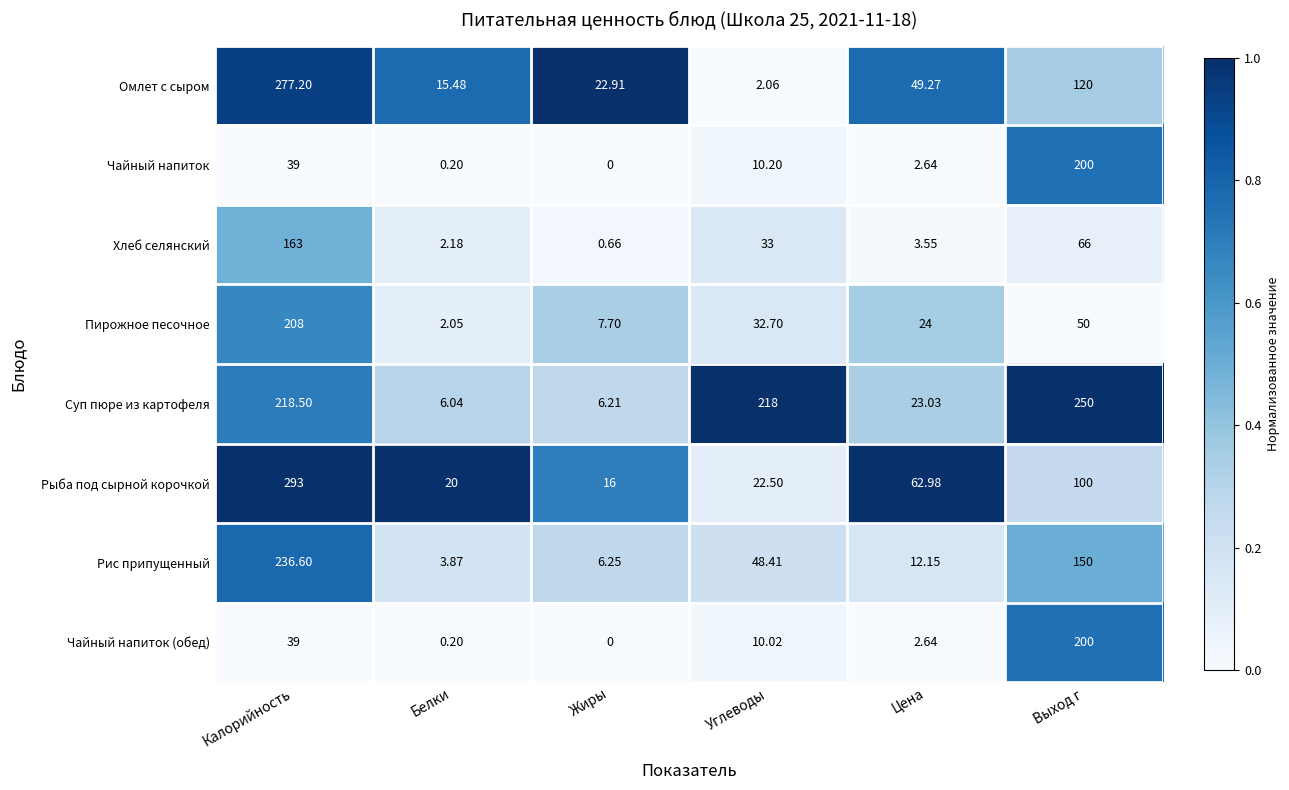

At which category does the chart reach its minimum across all series?

Жиры